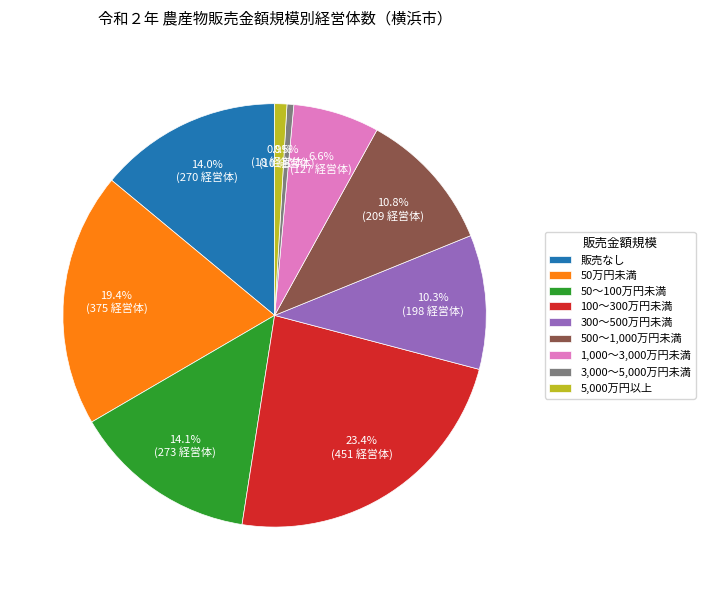

To the nearest percent, what percentage of the pie is 500～1,000万円未満?

11%